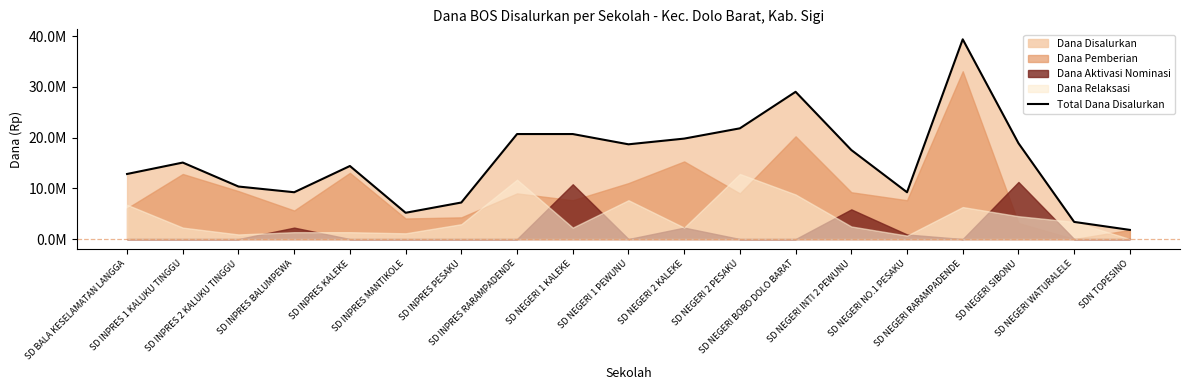

List the labels in order of value, smallest first.

SDN TOPESINO, SD NEGERI WATURALELE, SD INPRES MANTIKOLE, SD INPRES PESAKU, SD INPRES BALUMPEWA, SD NEGERI NO.1 PESAKU, SD INPRES 2 KALUKU TINGGU, SD BALA KESELAMATAN LANGGA, SD INPRES KALEKE, SD INPRES 1 KALUKU TINGGU, SD NEGERI INTI 2 PEWUNU, SD NEGERI 1 PEWUNU, SD NEGERI SIBONU, SD NEGERI 2 KALEKE, SD INPRES RARAMPADENDE, SD NEGERI 1 KALEKE, SD NEGERI 2 PESAKU, SD NEGERI BOBO DOLO BARAT, SD NEGERI RARAMPADENDE